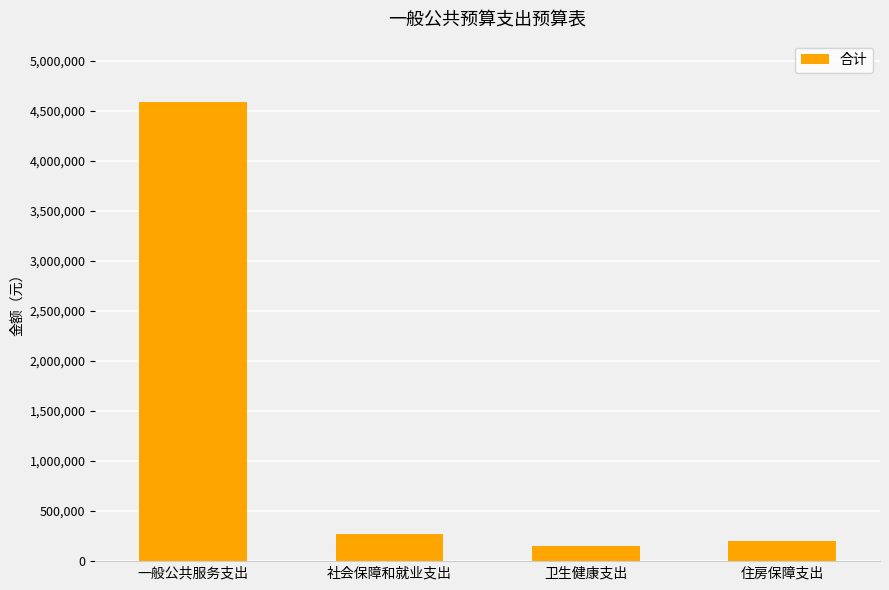

True or false: the data shows 267641.5 at 社会保障和就业支出.

True